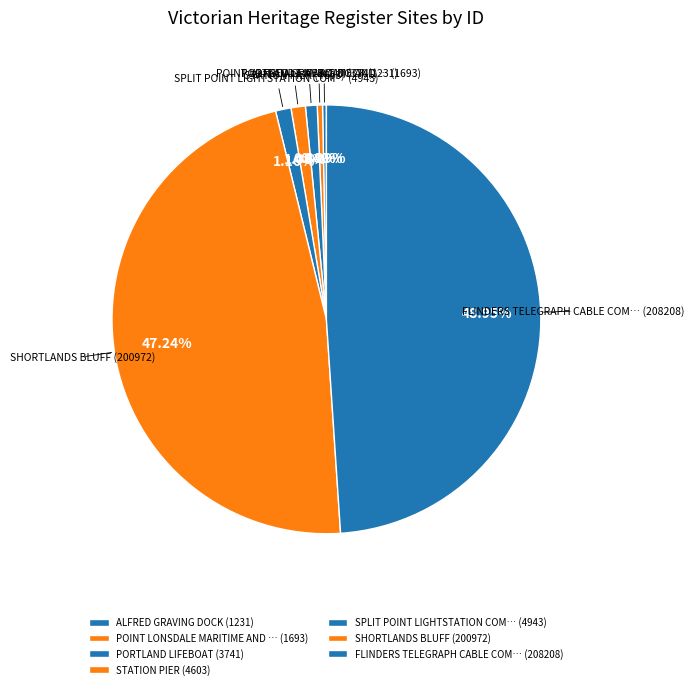

How many segments does this pie chart have?

7